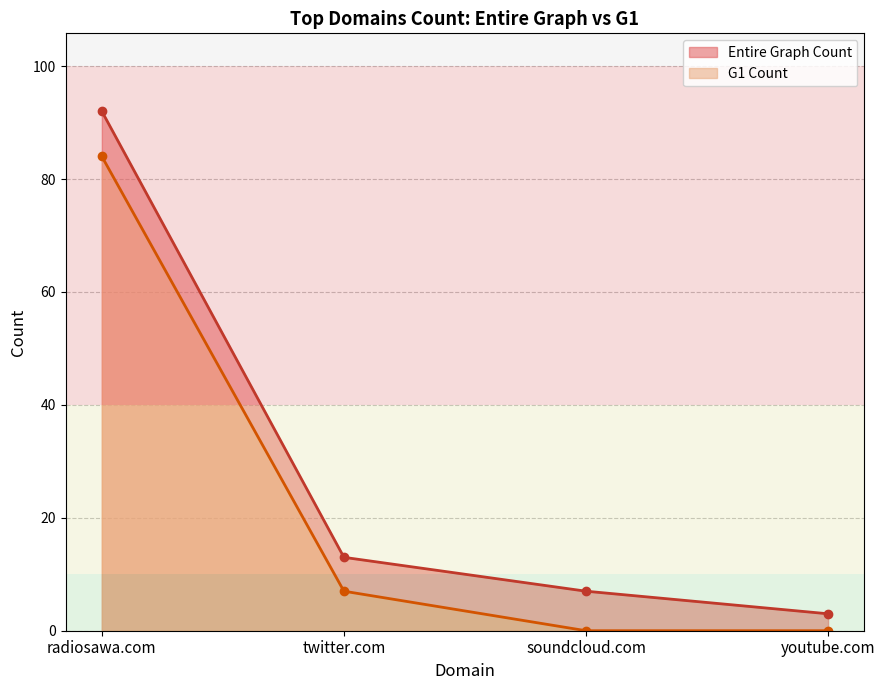

At radiosawa.com, list the series in order from largest to smallest.

Entire Graph Count, G1 Count